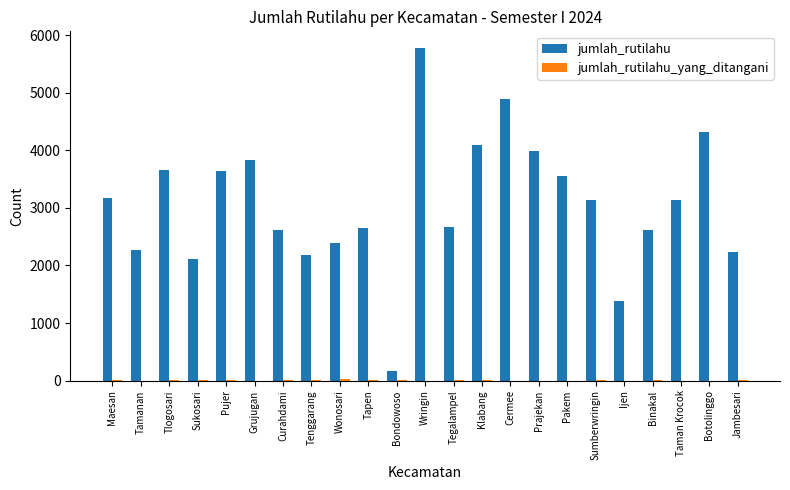

What is the greatest value displayed?

5780